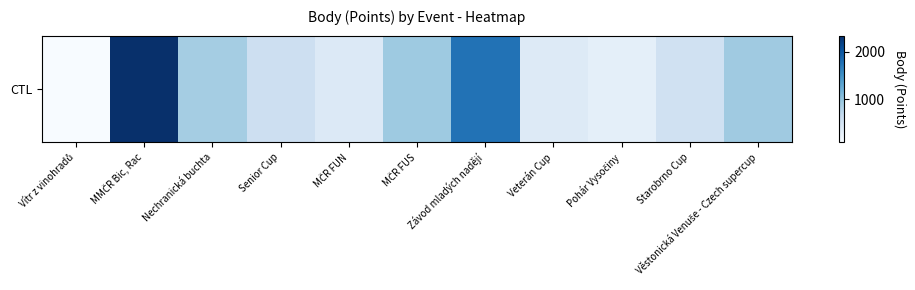

List the labels in order of value, largest first.

MMČR Bic, Rac, Závod mladých nadějí, MČR FUS, Věstonická Venuše - Czech supercup, Nechranická buchta, Senior Cup, Starobrno Cup, MČR FUN, Veterán Cup, Pohár Vysočiny, Vítr z vinohradů